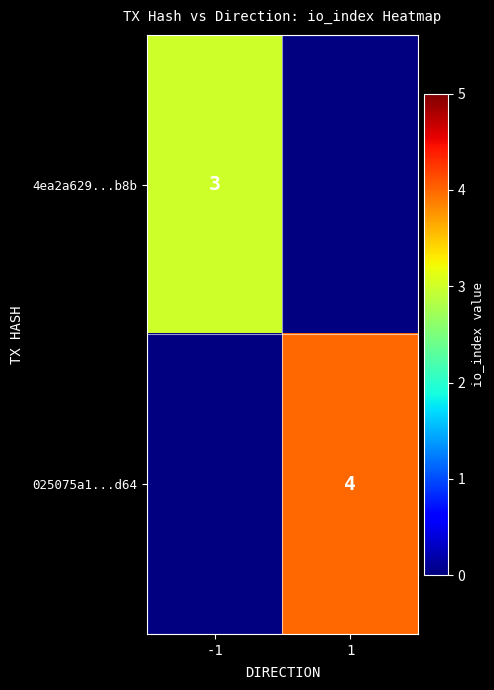

Is it true that 025075a1...d64 equals 4 at 1?

True